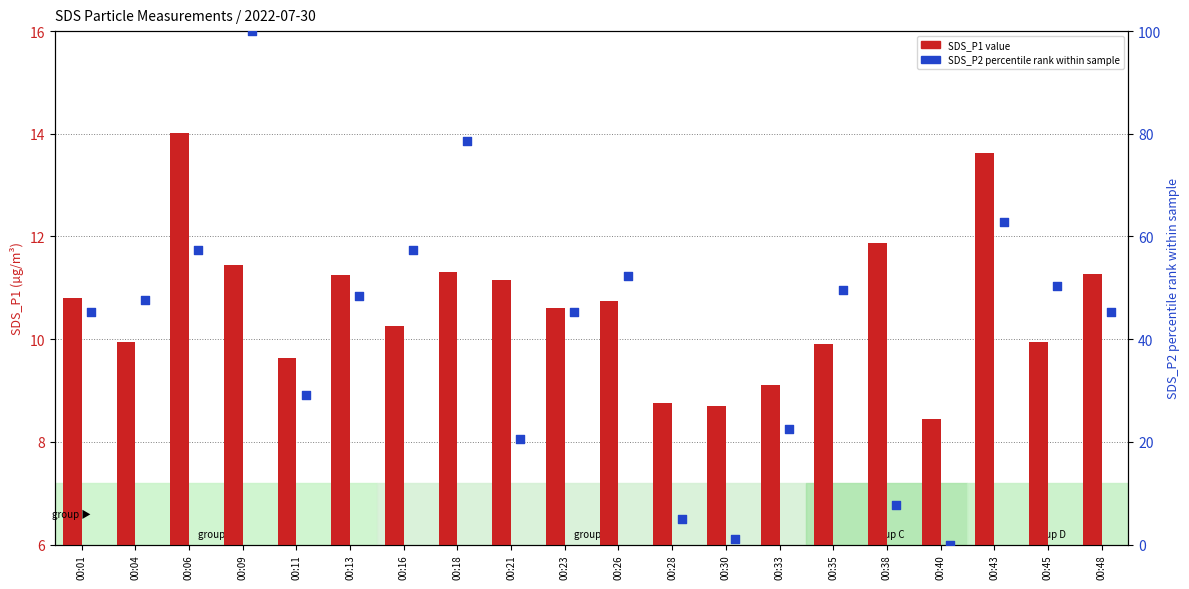

Which series reaches the minimum Y coordinate?

SDS_P2 (percentile rank)